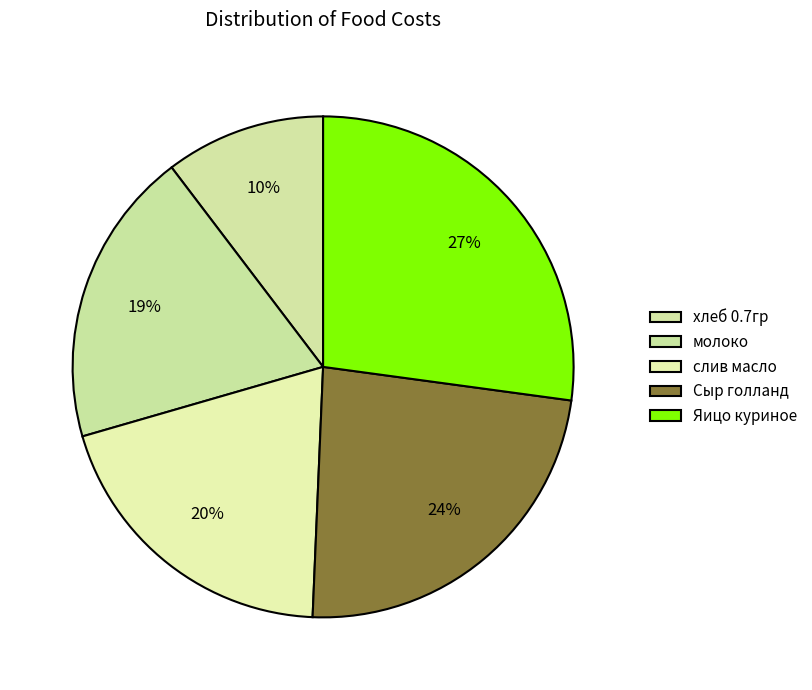

How many slices are in this pie chart?

5